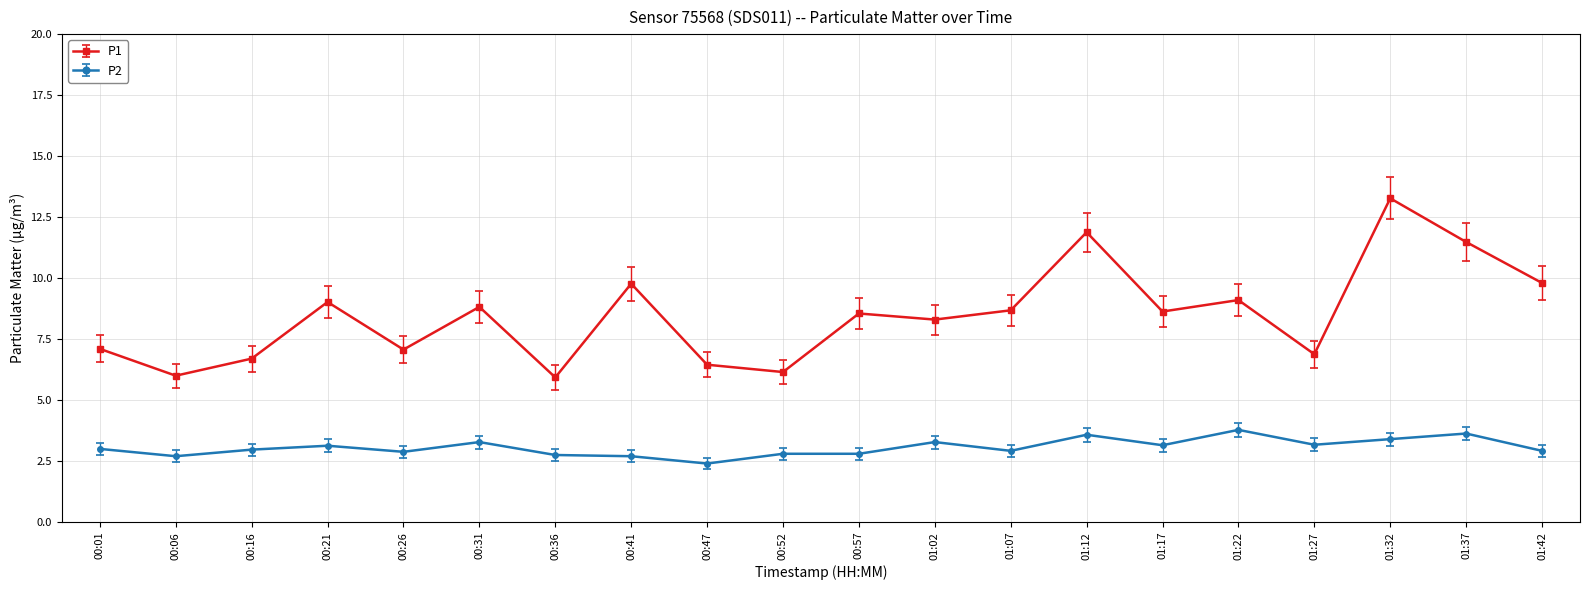

The value of P1 at 01:42 is 9.8. True or false?

True